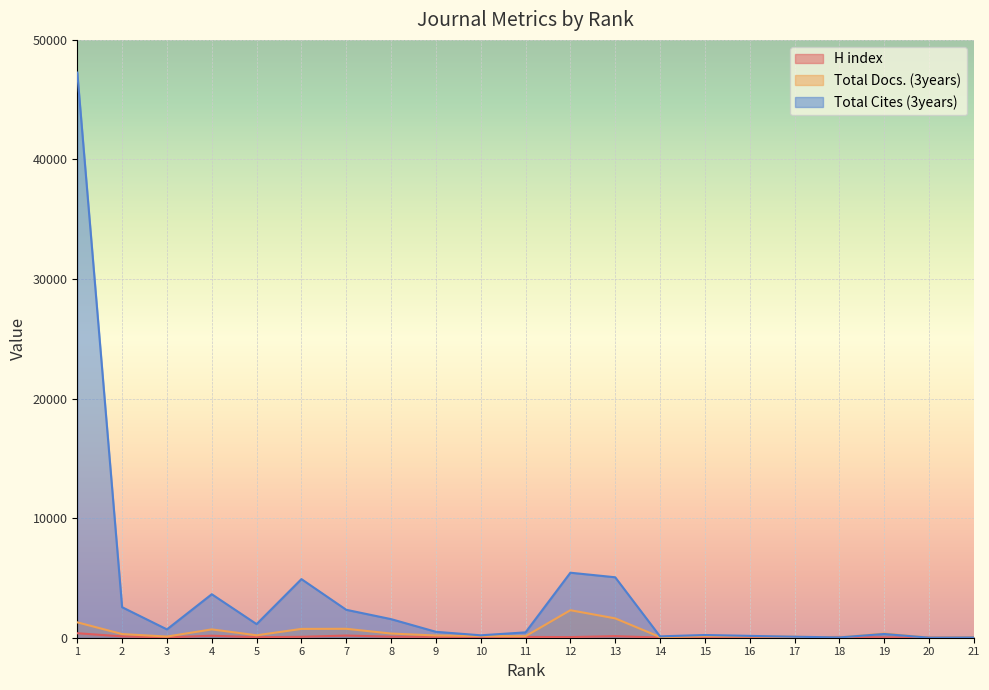

Is it true that Total Docs. (3years) equals 15 at 21?

False